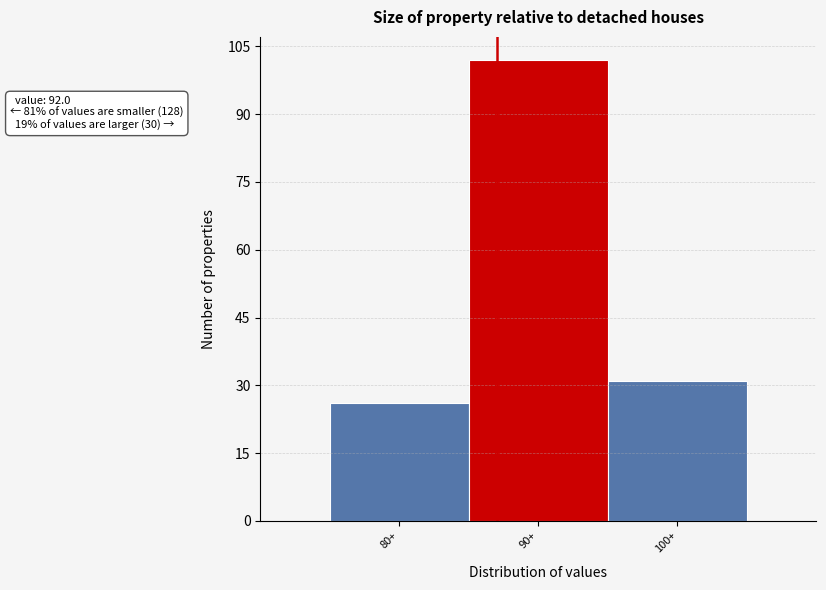

Reading left to right, list all the values displayed in this chart.

80+=26	90+=102	100+=31